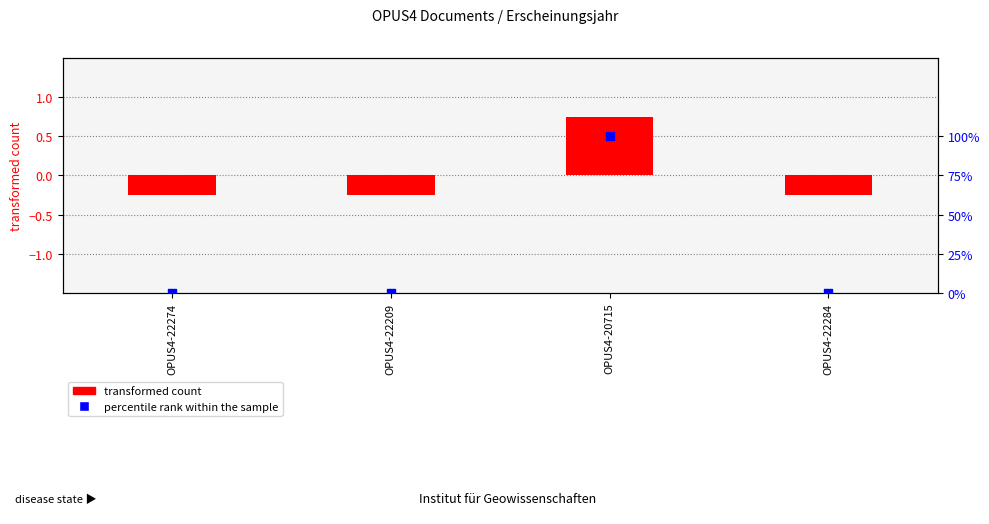

Which series has the largest total across all categories?

percentile rank within the sample